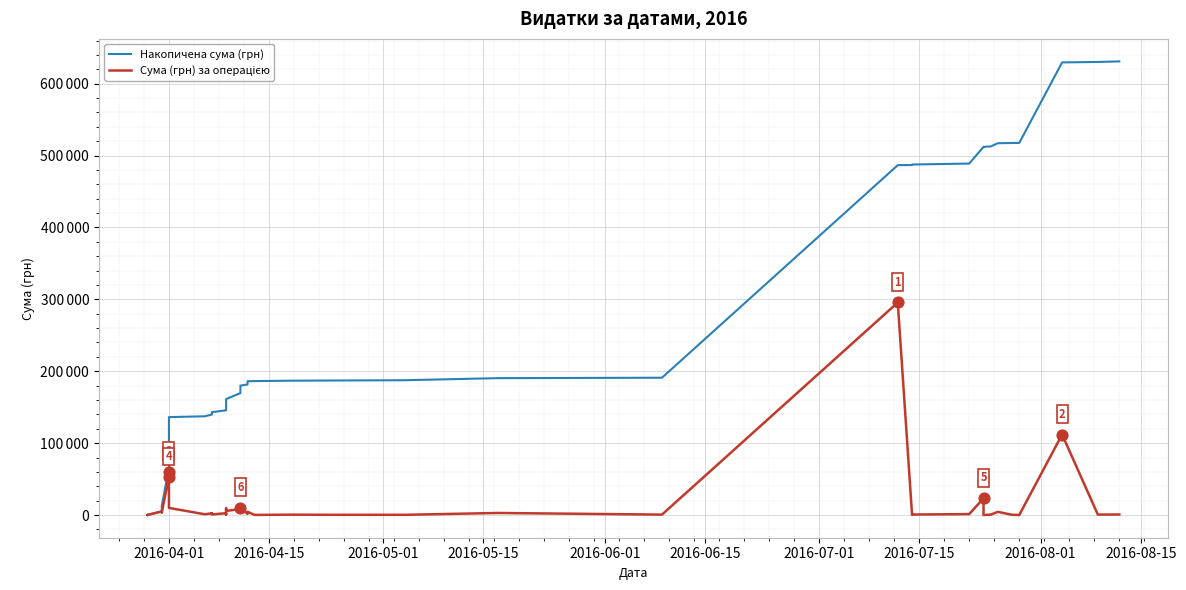

Which series contains the highest Y value?

Накопичена сума (грн)